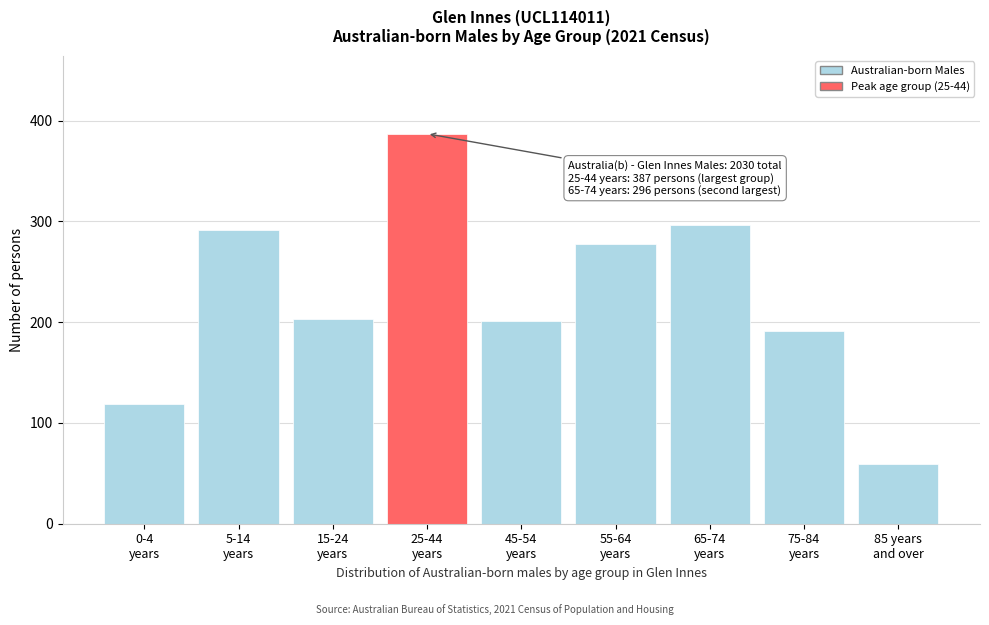

Reading right to left, what are all the values shown in this chart?

59	191	296	278	201	387	203	291	119